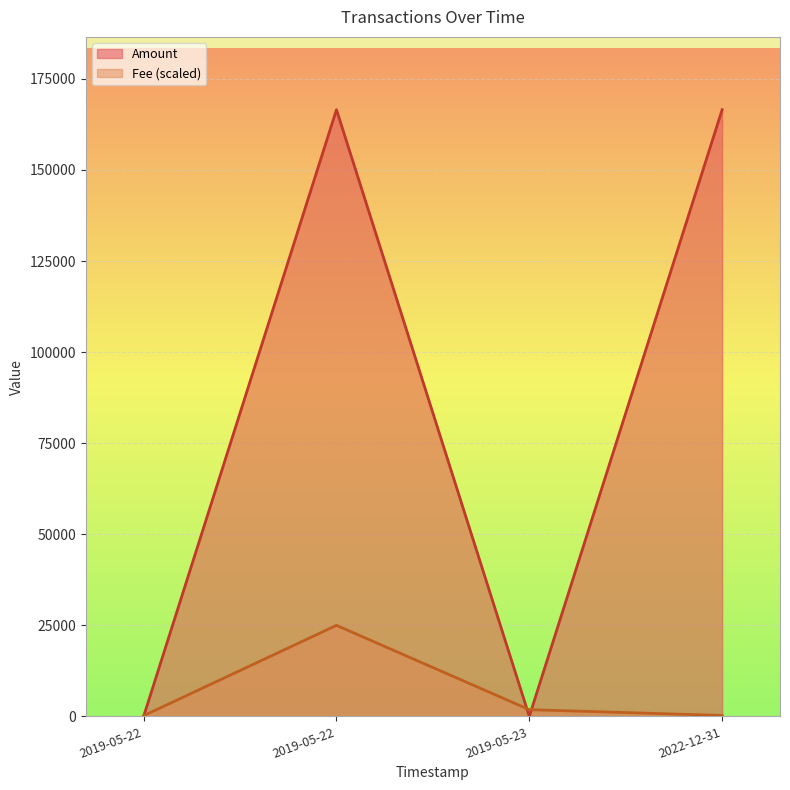

Count the number of values greater than 166545.

2